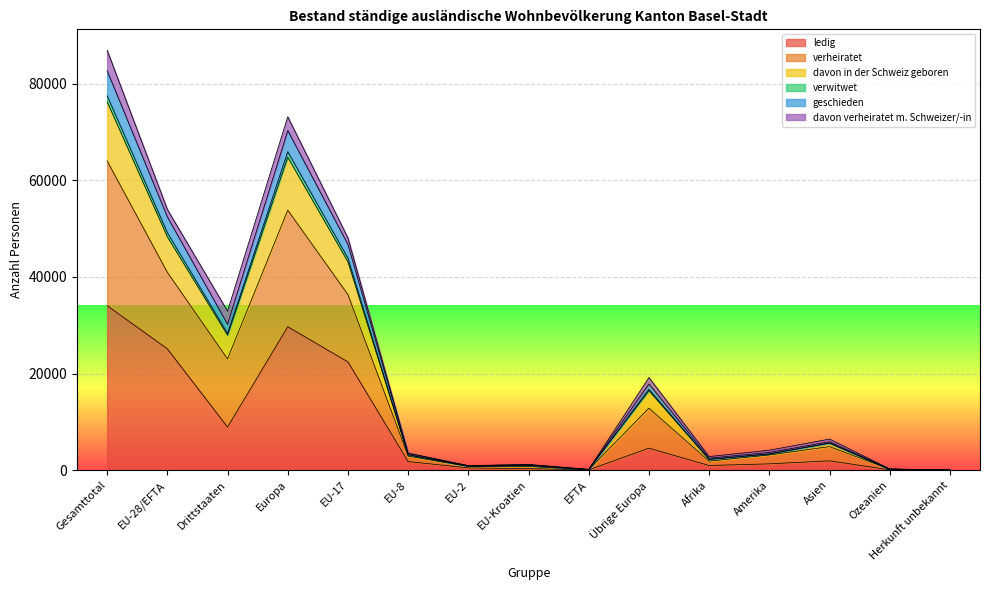

Rank the categories by ledig value from lowest to highest.

Herkunft unbekannt, EFTA, Ozeanien, EU-Kroatien, EU-2, Afrika, Amerika, EU-8, Asien, Übrige Europa, Drittstaaten, EU-17, EU-28/EFTA, Europa, Gesamttotal